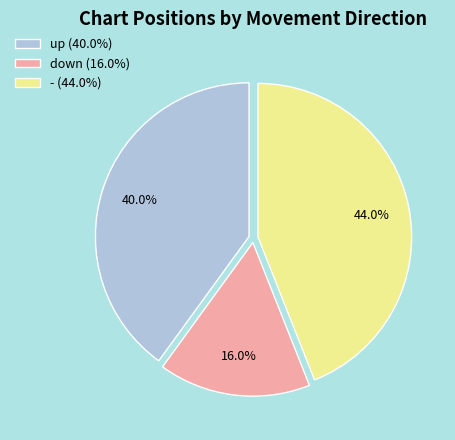

Does down represent more than half of the total?

No